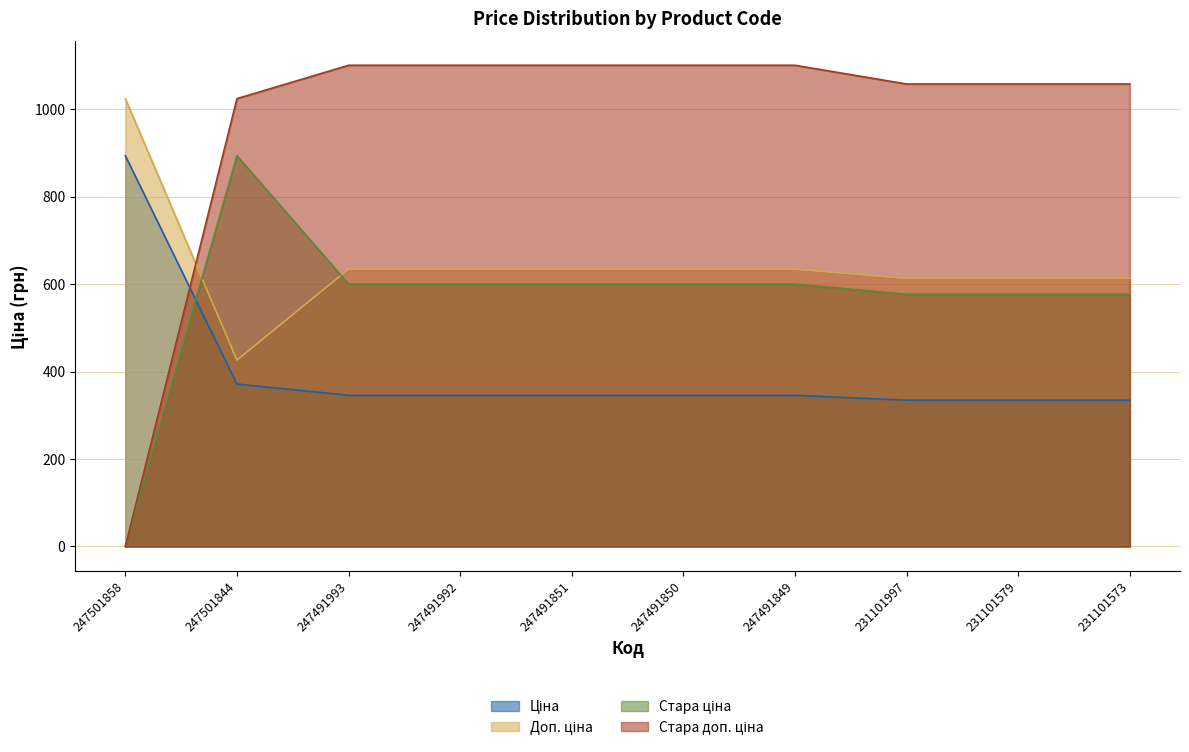

At which category is the sum across all series the highest?

247501844